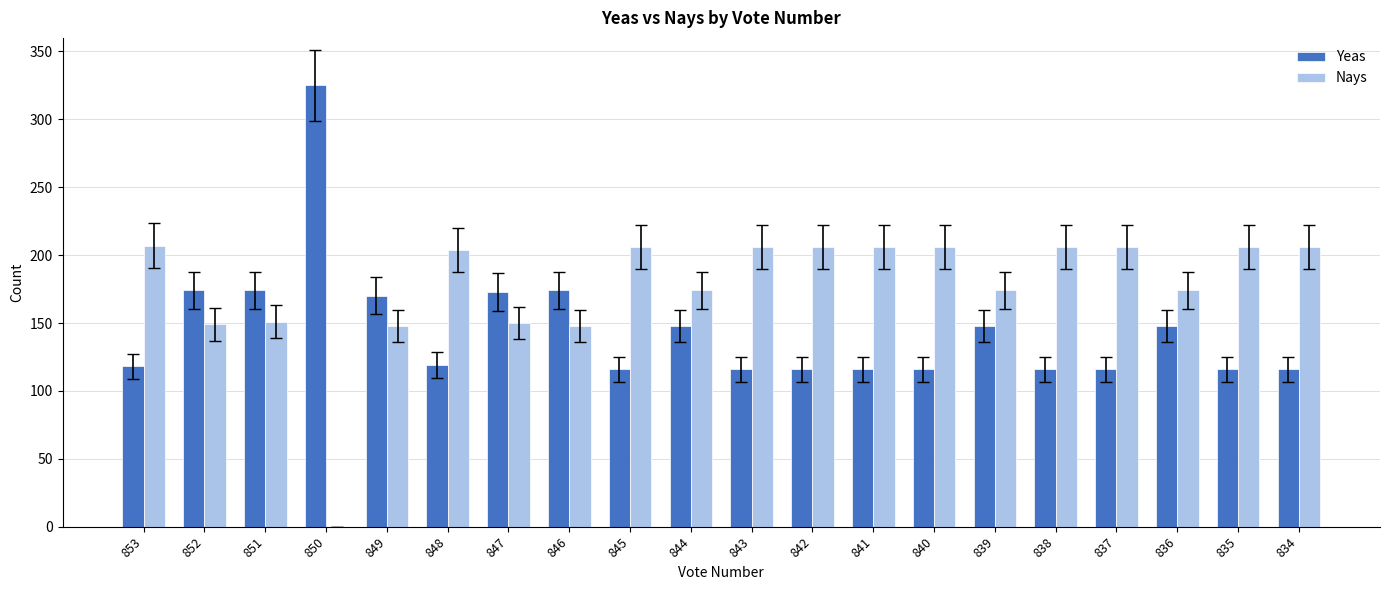

Read the Nays value at 837, to the nearest 50.

200